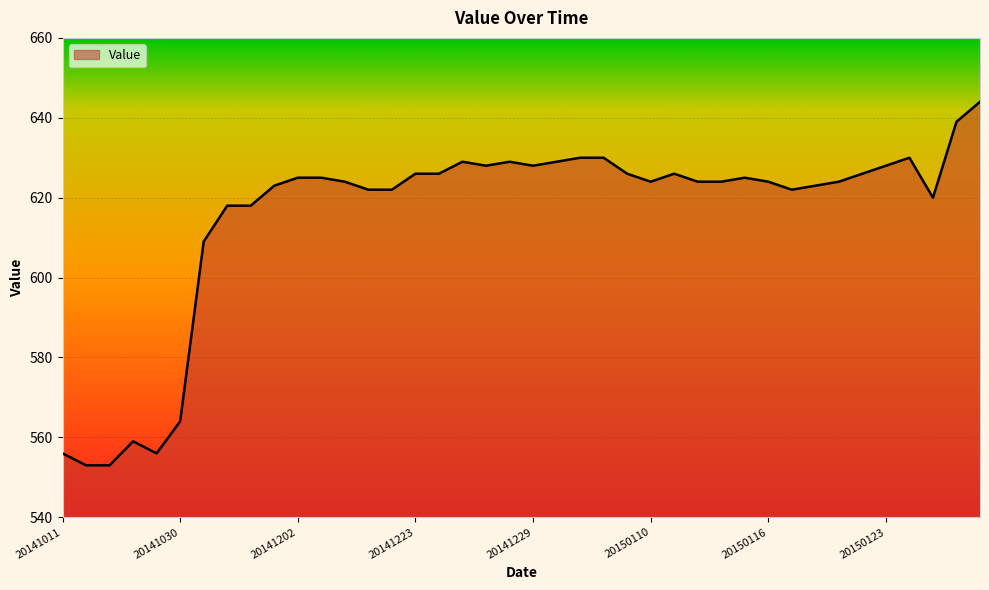

What is the smallest value displayed?

553